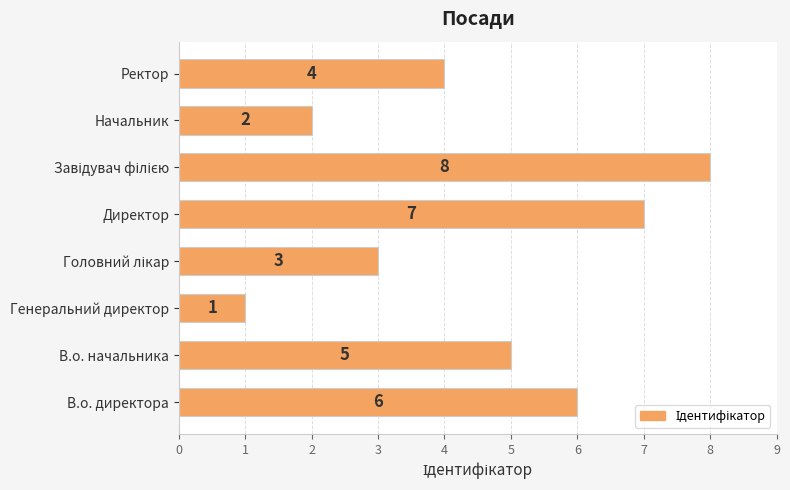

What is the difference between the second highest and second lowest values?

5